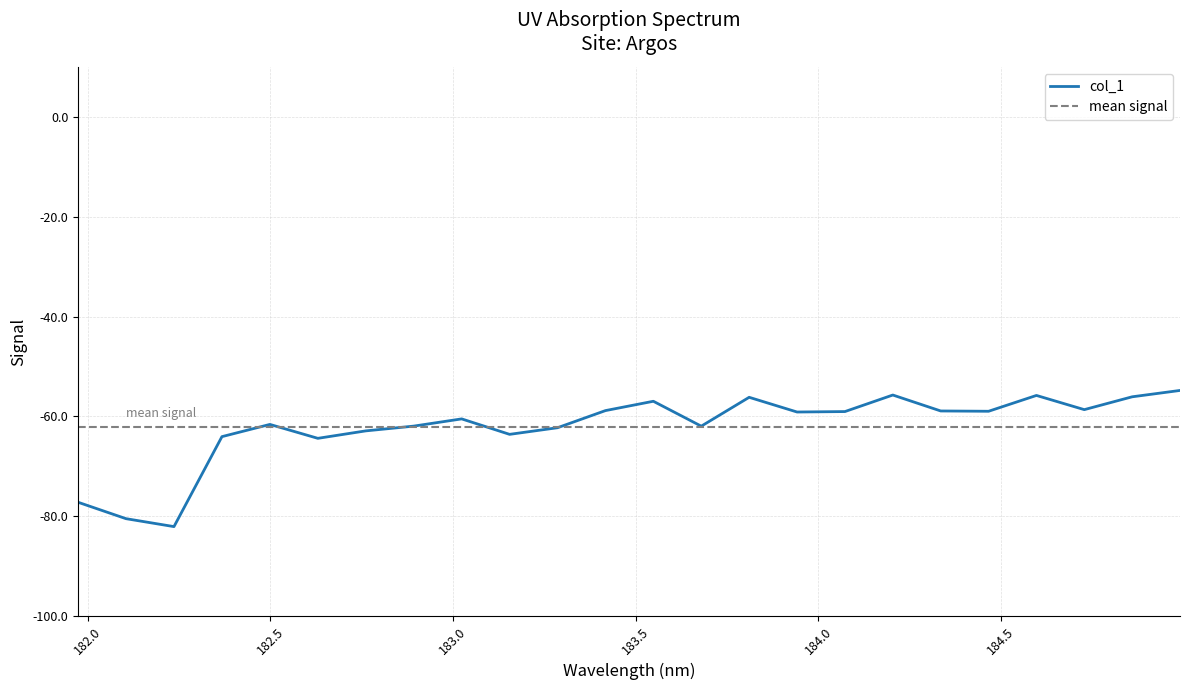

At which label is the value closest to -68?

182.6299929592